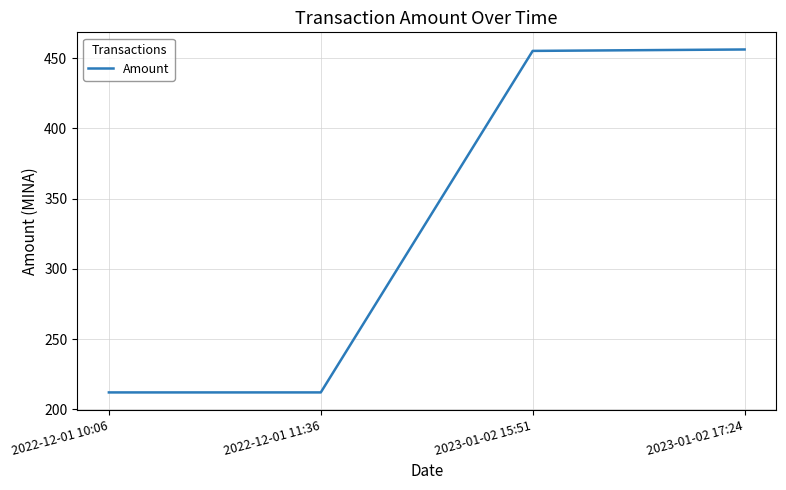

Where is the data nearest to the value 334?

2023-01-02 15:51